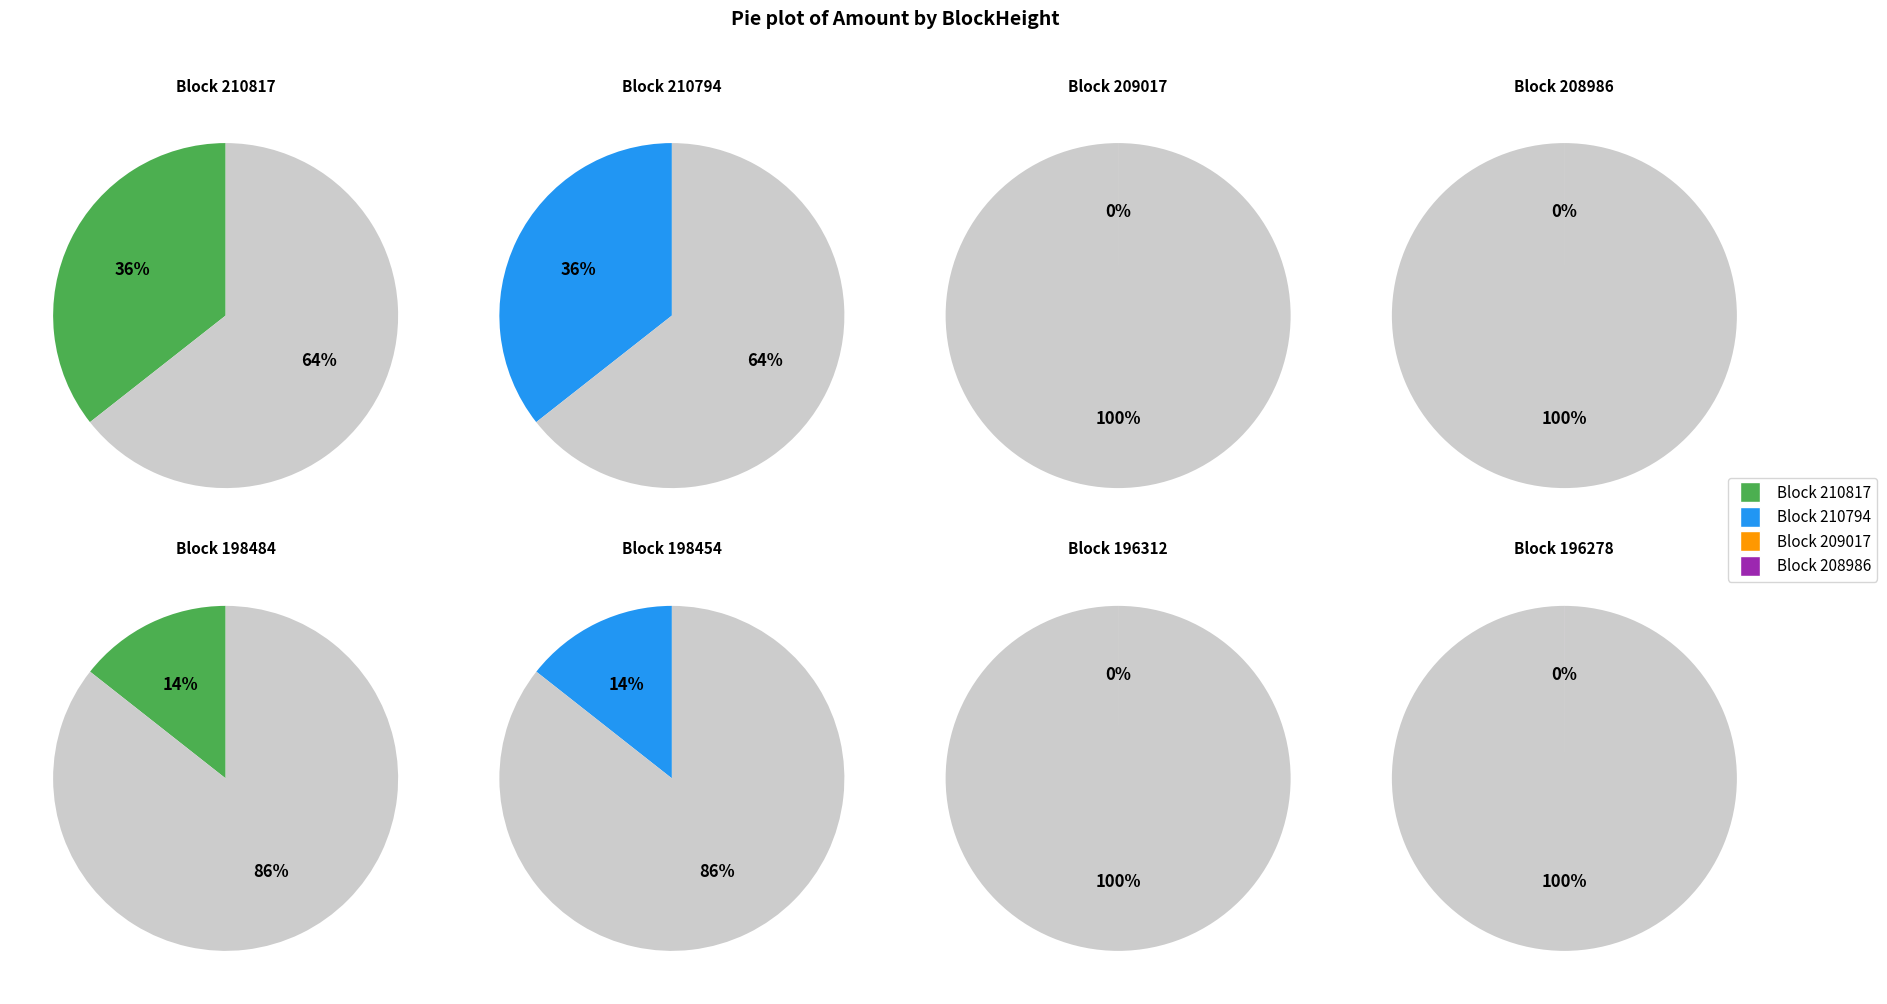

Is it true that 208986 is 0% of the pie?

True